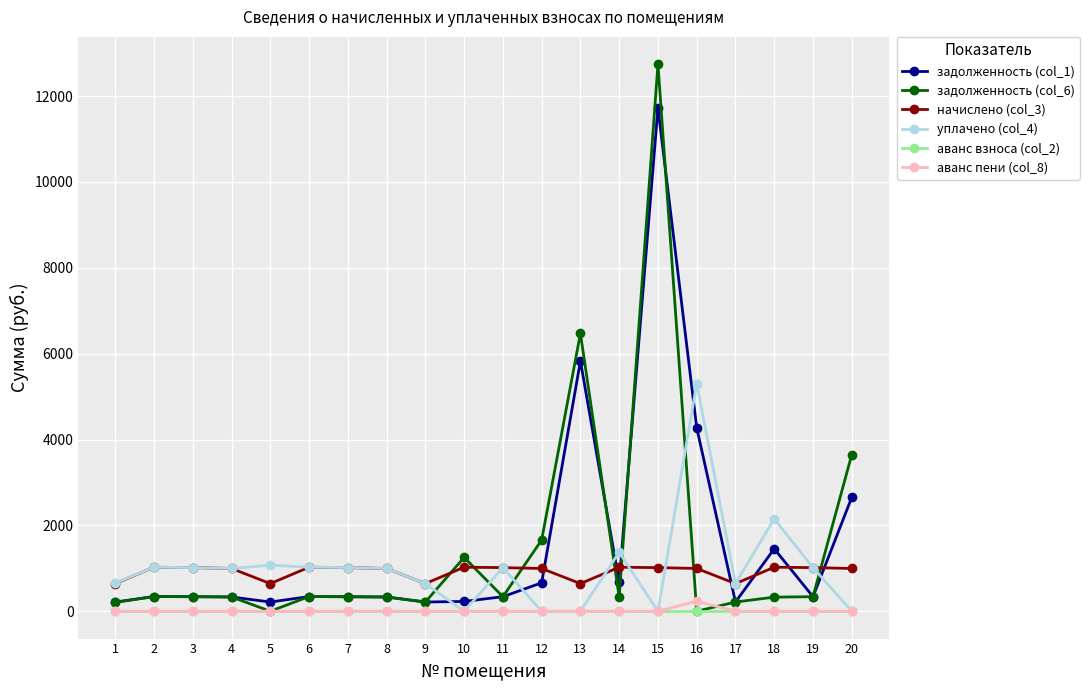

At which category is the sum across all series the highest?

15